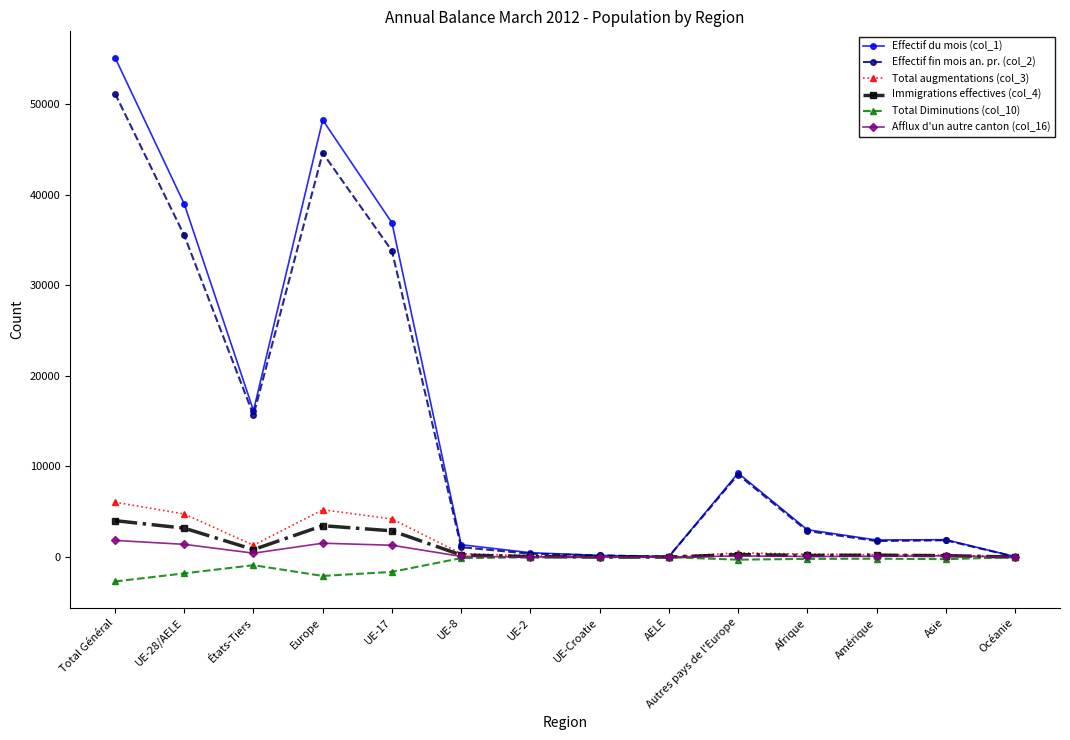

What is the minimum value shown in the chart?

-2689